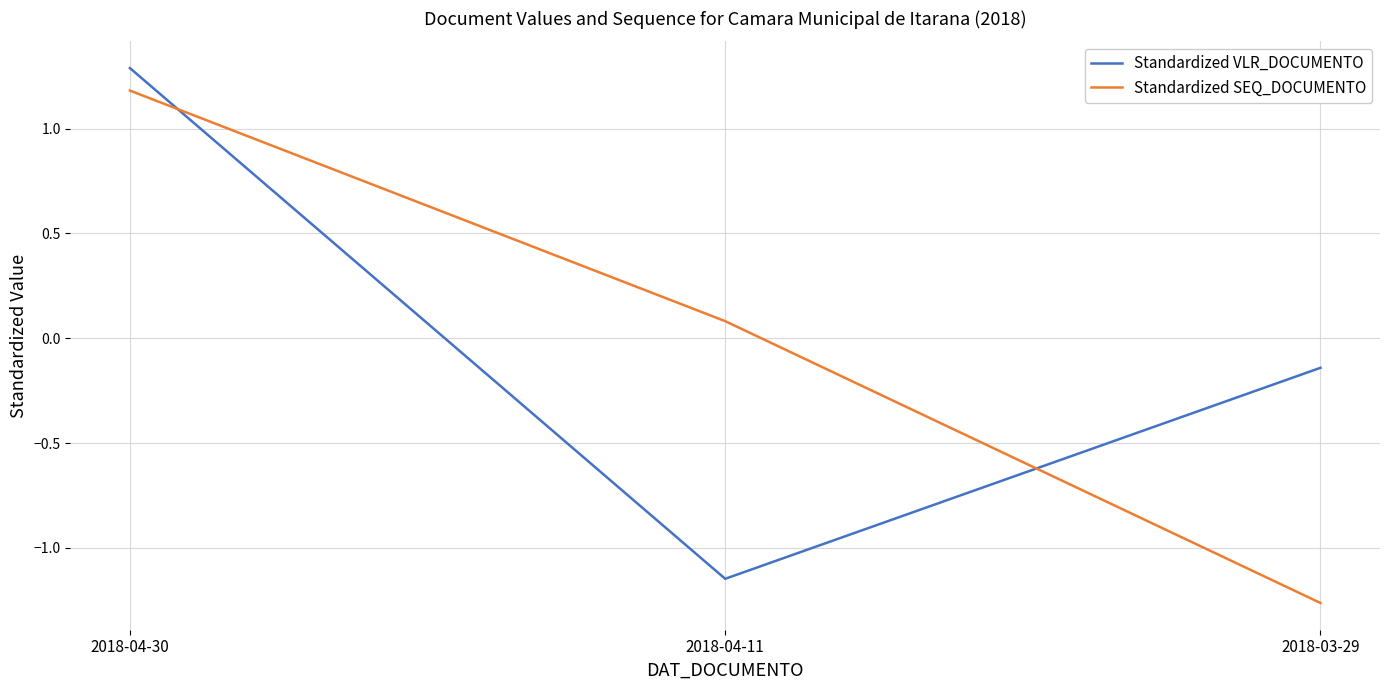

Is the value of Standardized VLR_DOCUMENTO at 2018-03-29 greater than the value of Standardized SEQ_DOCUMENTO at 2018-03-29?

Yes